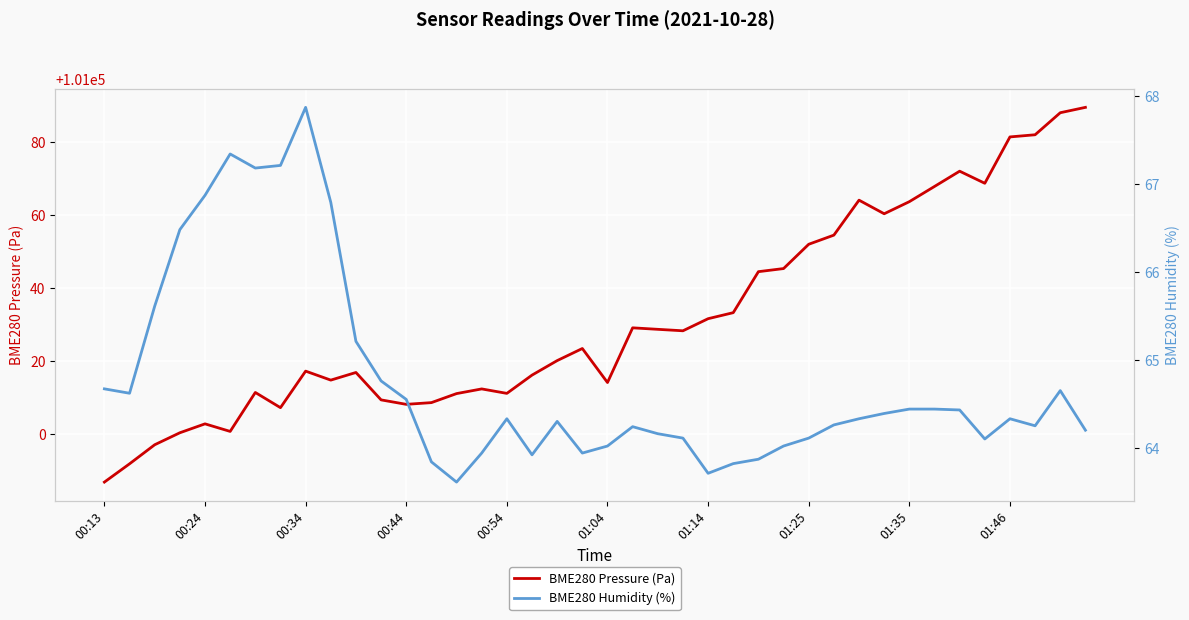

What is the spread (max minus min) of values at 25?

100969.5